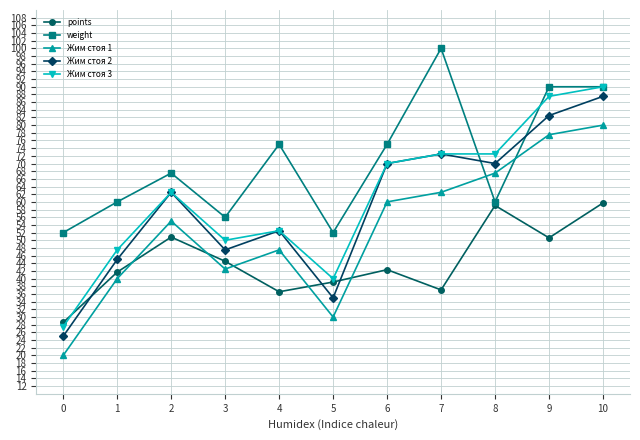

The value of weight at 0 is 52.0. True or false?

True